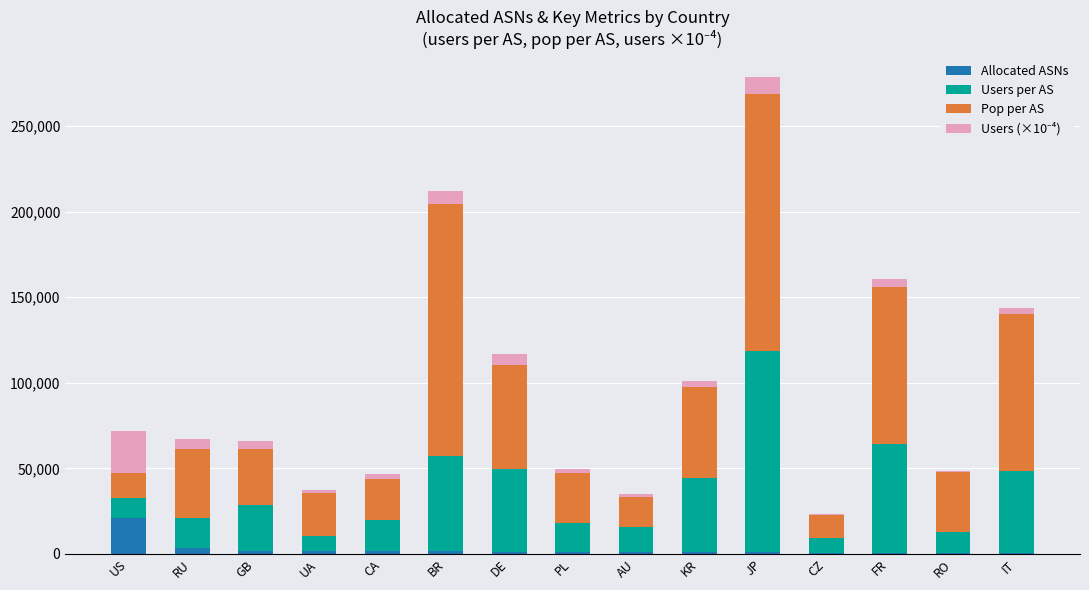

Which category has the highest value in the Allocated ASNs series?

US